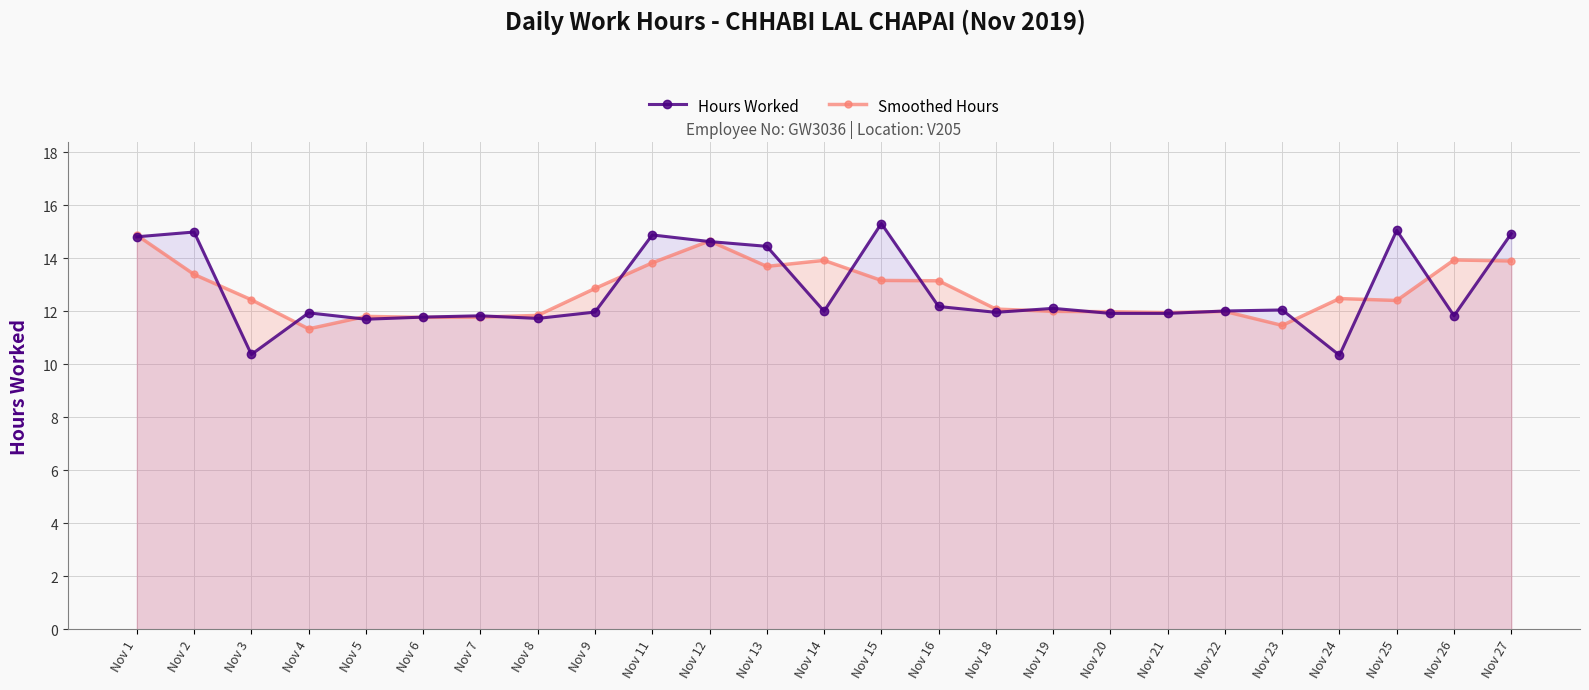

Reading right to left, list all the values displayed in this chart.

Hours Worked: Nov 27=14.9	Nov 26=11.8	Nov 25=15.1	Nov 24=10.3	Nov 23=12.1	Nov 22=12.0	Nov 21=11.9	Nov 20=11.9	Nov 19=12.1	Nov 18=12.0	Nov 16=12.2	Nov 15=15.3	Nov 14=12.0	Nov 13=14.4	Nov 12=14.6	Nov 11=14.9	Nov 9=12.0	Nov 8=11.7	Nov 7=11.8	Nov 6=11.8	Nov 5=11.7	Nov 4=11.9	Nov 3=10.4	Nov 2=15.0	Nov 1=14.8
Smoothed Hours: Nov 27=13.9	Nov 26=13.9	Nov 25=12.4	Nov 24=12.5	Nov 23=11.5	Nov 22=12.0	Nov 21=11.9	Nov 20=12.0	Nov 19=12.0	Nov 18=12.1	Nov 16=13.2	Nov 15=13.2	Nov 14=13.9	Nov 13=13.7	Nov 12=14.7	Nov 11=13.8	Nov 9=12.9	Nov 8=11.8	Nov 7=11.8	Nov 6=11.8	Nov 5=11.8	Nov 4=11.3	Nov 3=12.4	Nov 2=13.4	Nov 1=14.9